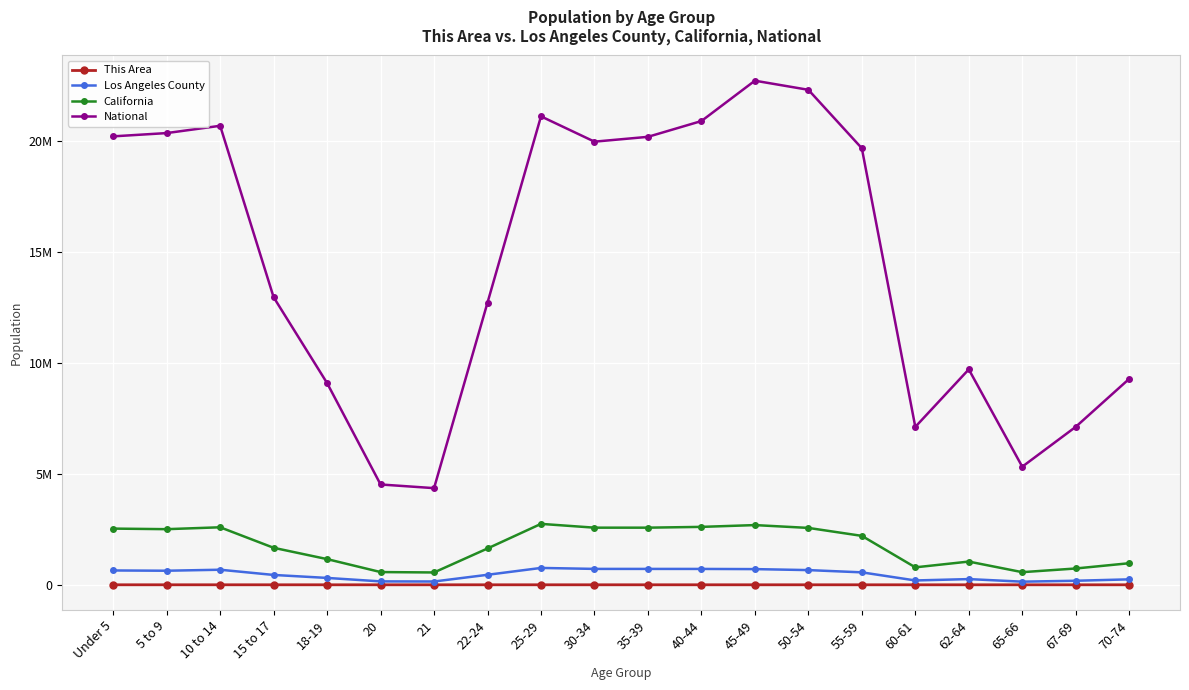

The value of Los Angeles County at 60-61 is 195467. True or false?

True